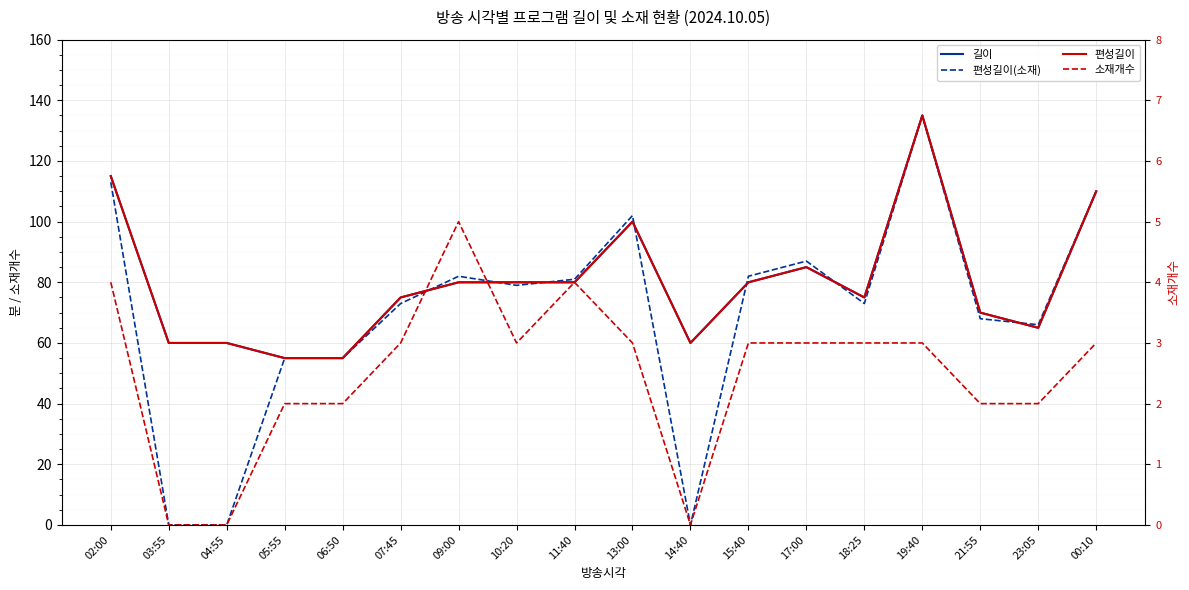

True or false: 길이 and 소재개수 cross at least once.

False